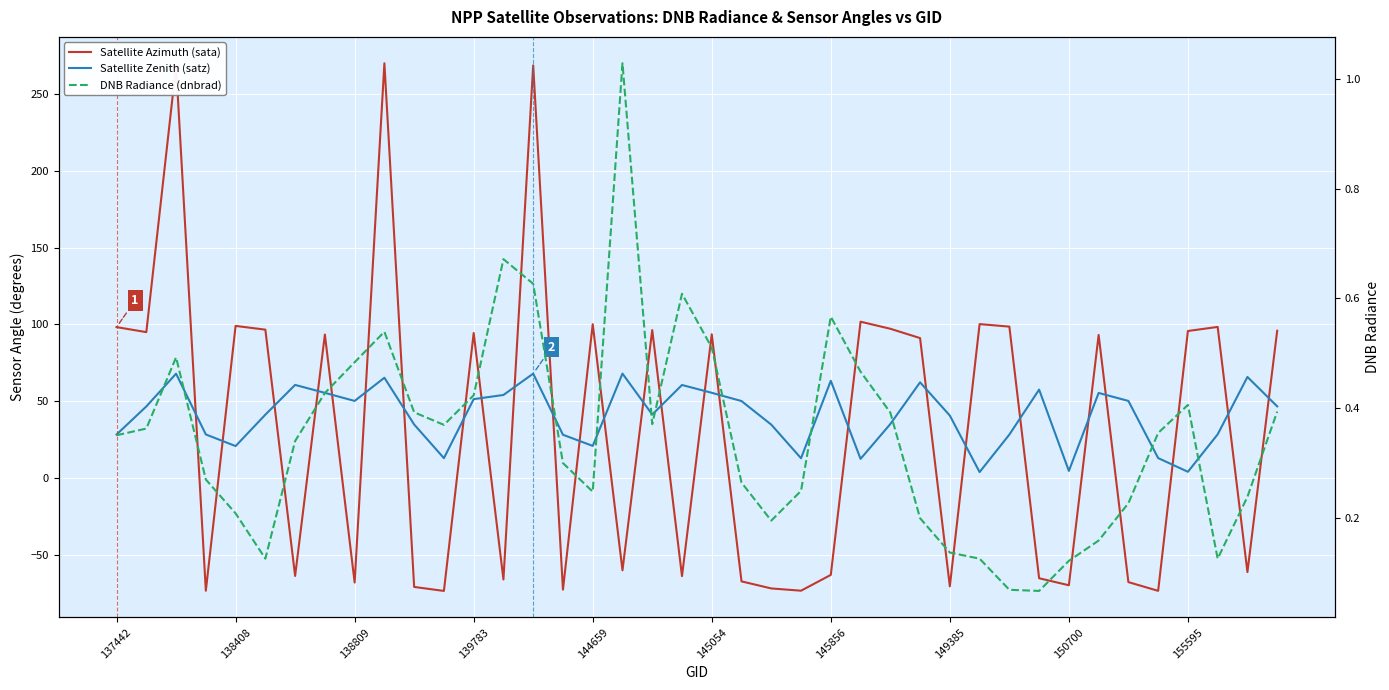

Rank the categories by DNB Radiance (dnbrad) value from highest to lowest.

17, 13, 14, 19, 24, 155595, 20, 138809, 150700, 25, 149385, 12, 36, 39, 10, 26, 18, 11, 138408, 35, 137442, 145856, 15, 139783, 21, 23, 16, 38, 34, 144659, 27, 22, 33, 28, 37, 29, 145054, 32, 30, 31